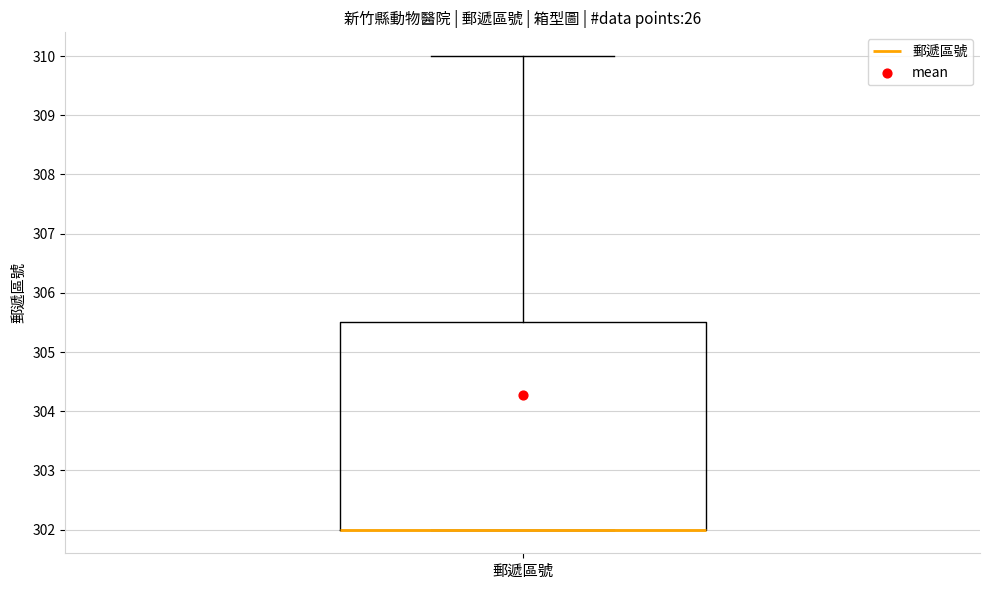

Read this box plot against the y-axis: the position of the median line, the range covered by the box, and the ends of both whiskers. The values are not printed on the chart, so give them approximately, as read against the axis.

median 302.0 (drawn on the box's lower edge), box 302.0 to 305.5, whiskers 302.0 to 310.0